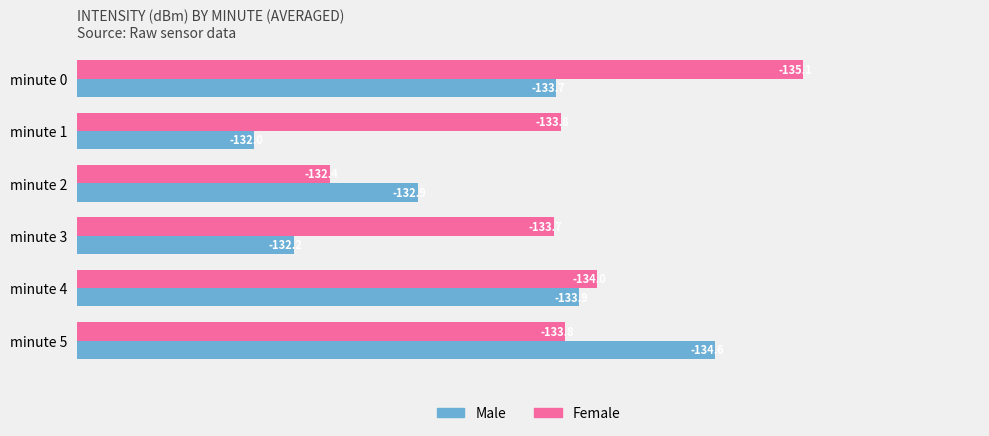

Read the Female value at minute 3.

-133.7